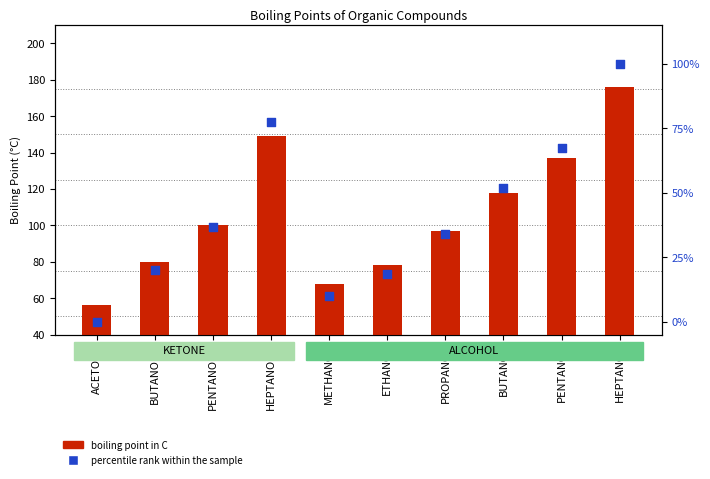

What is the total value across all series at ACETONE?

56.0